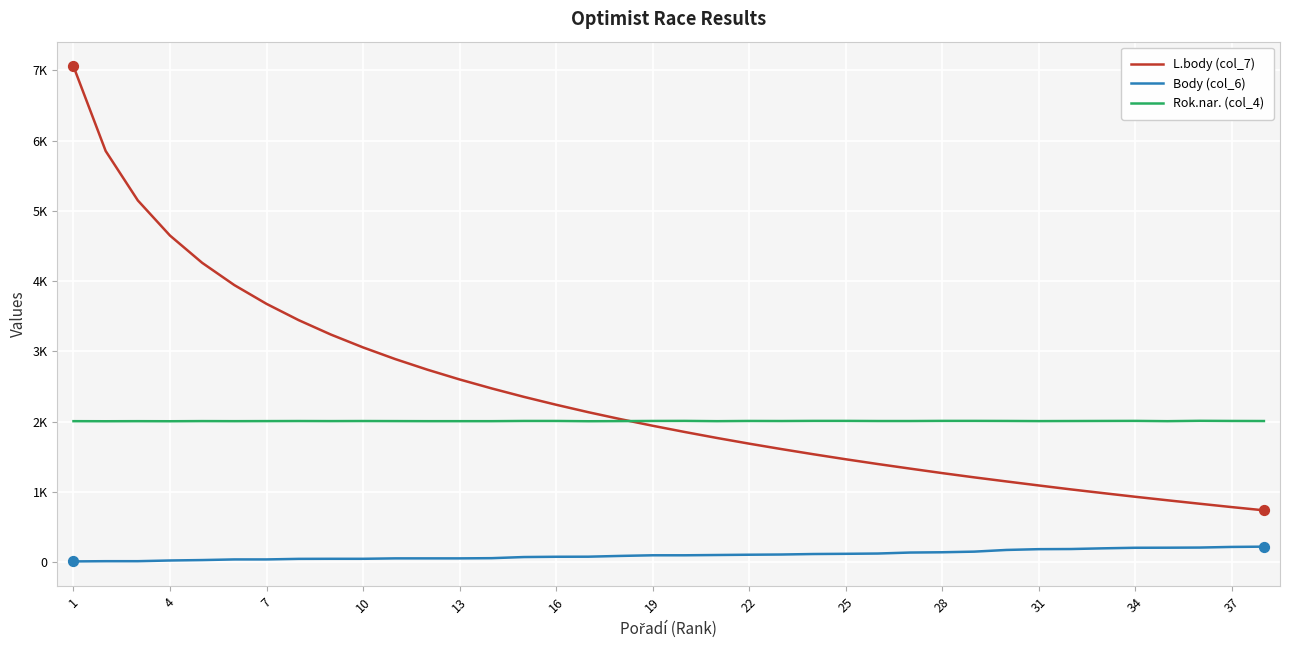

What are all the series names shown in the legend?

L.body (col_7), Body (col_6), Rok.nar. (col_4)